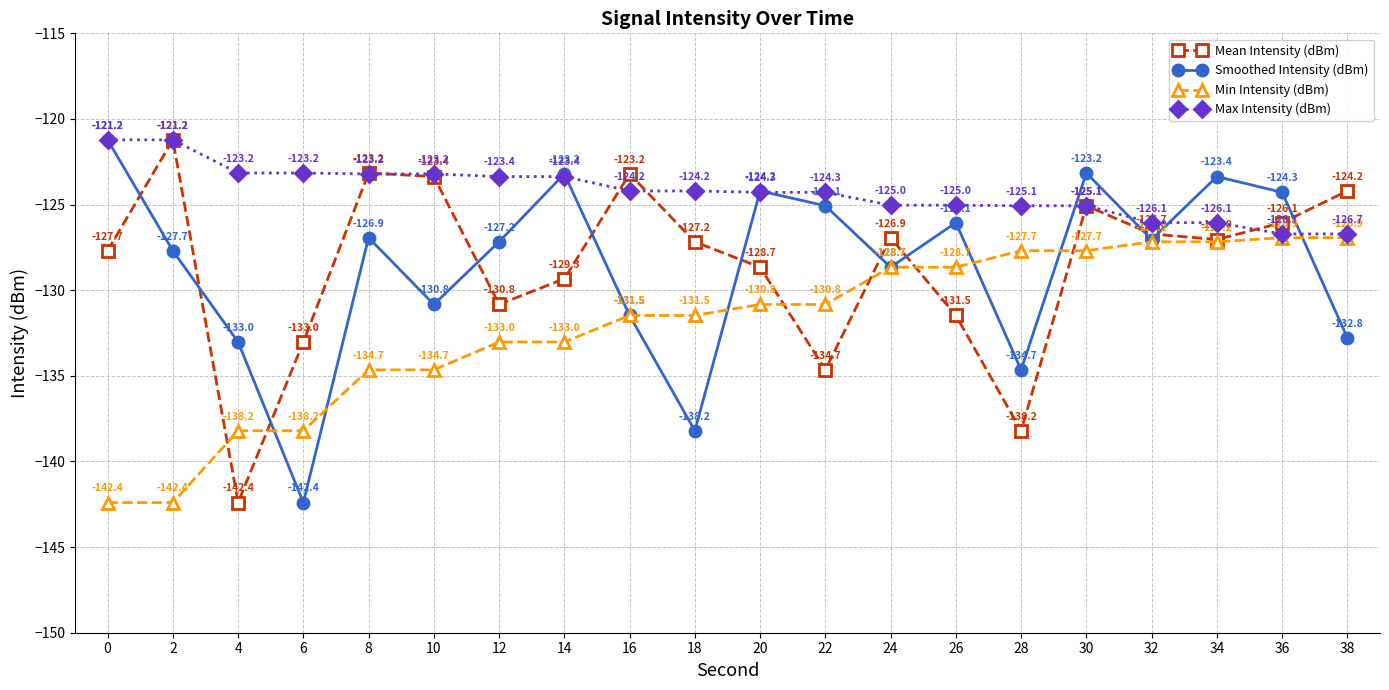

What are all the series names shown in the legend?

Mean Intensity (dBm), Smoothed Intensity (dBm), Min Intensity (dBm), Max Intensity (dBm)